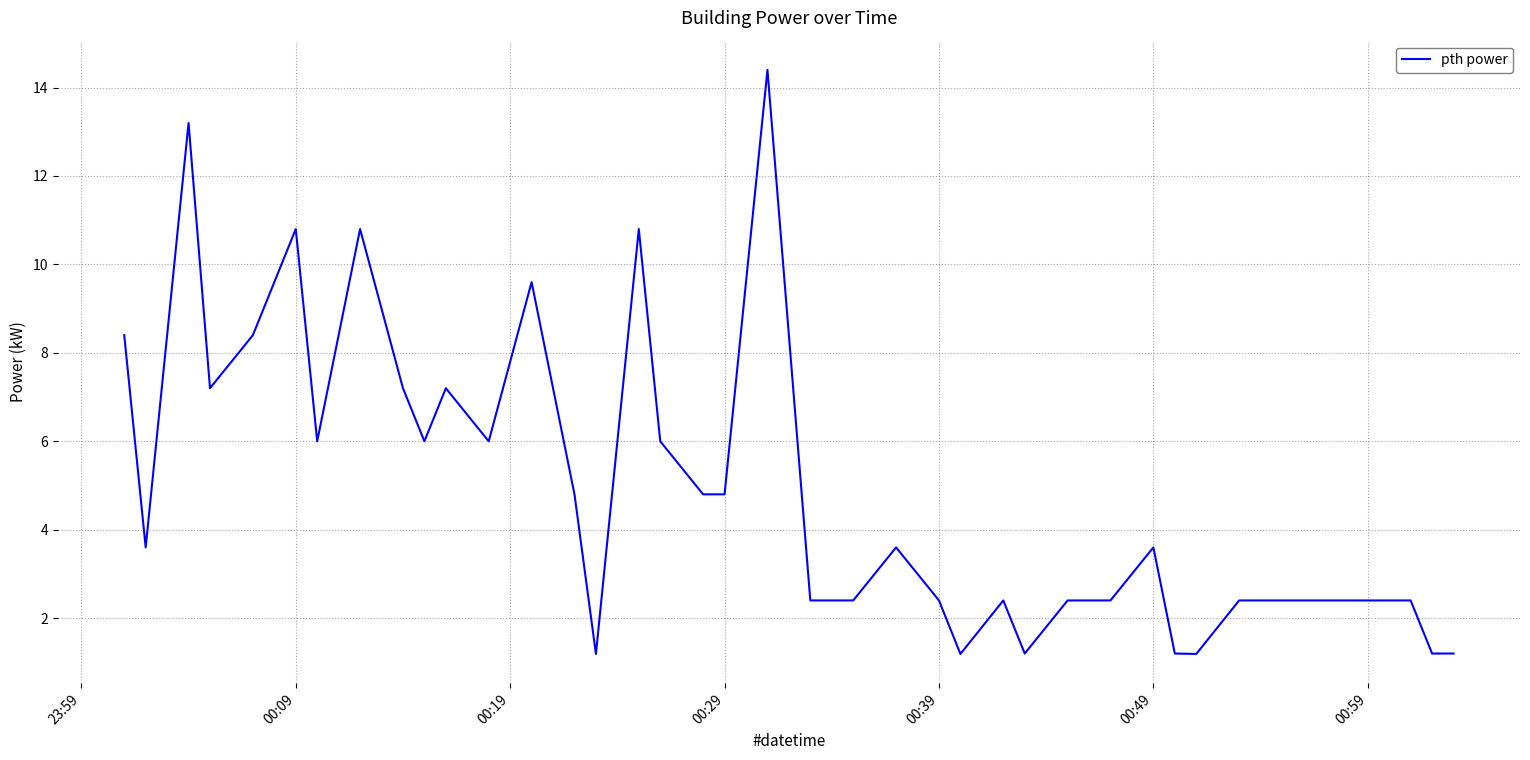

What is the difference between the maximum and minimum values?

13.2